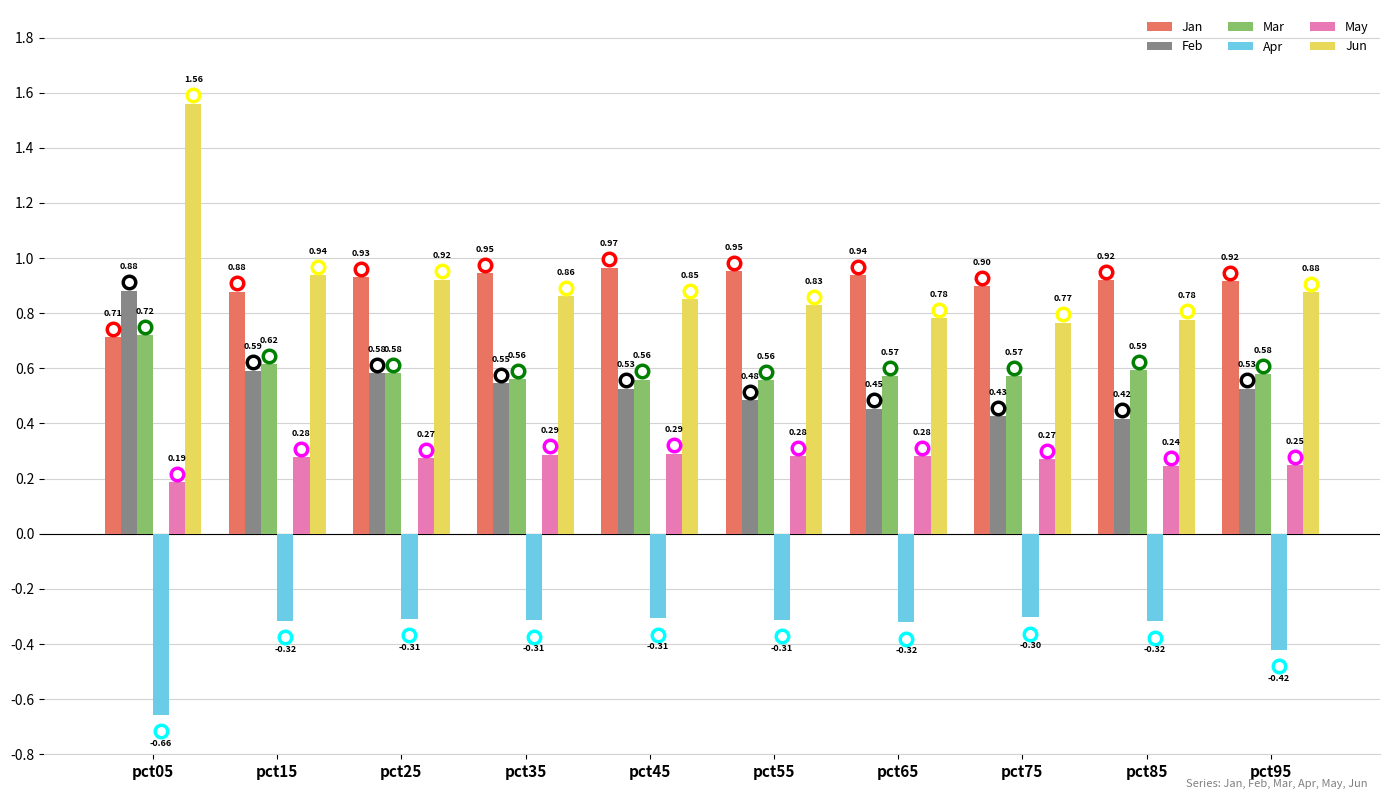

What is the difference between the highest and lowest values at pct15?

1.3